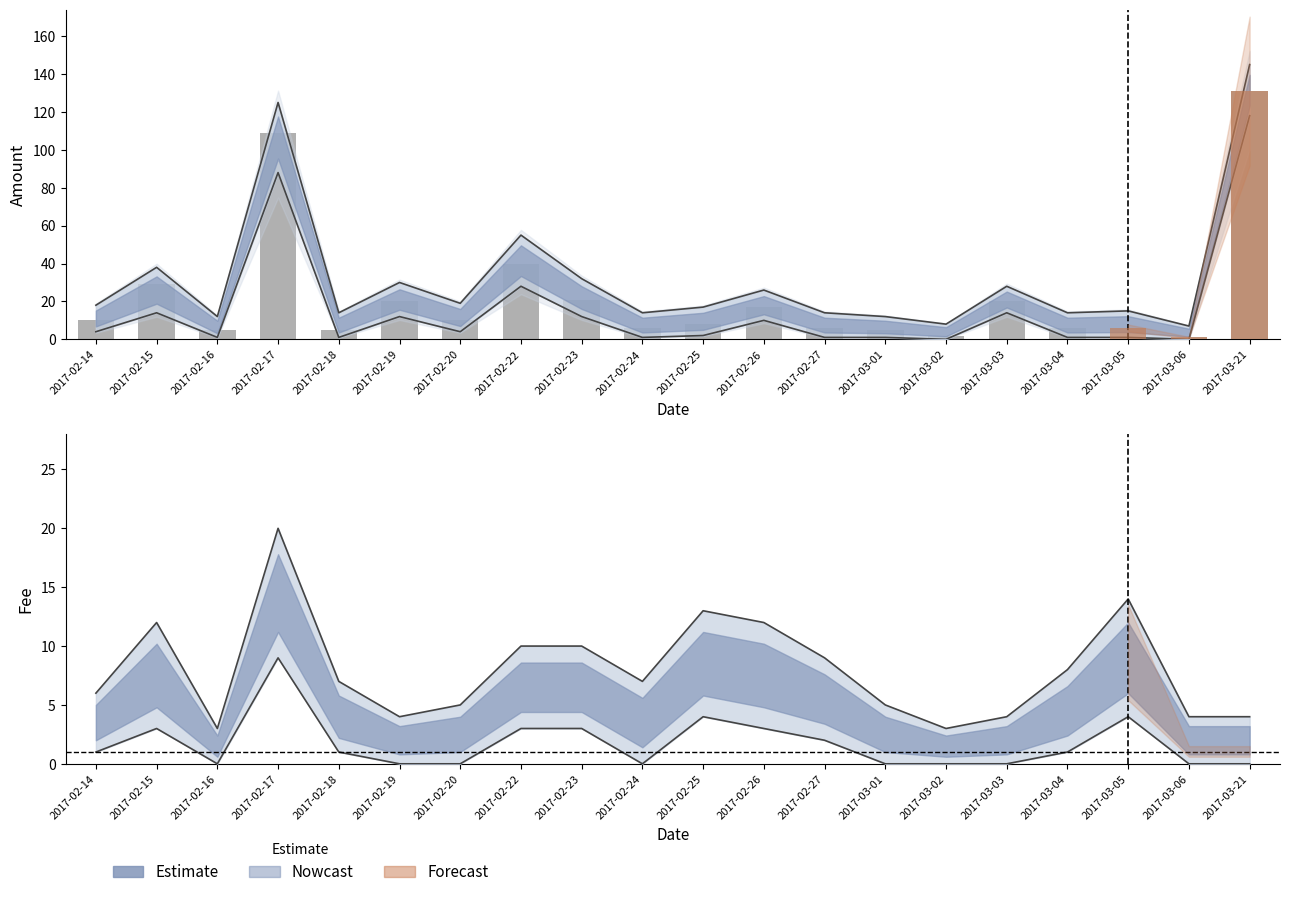

Is the value of Amount at 2017-02-27 greater than the value of Fee at 2017-02-14?

No